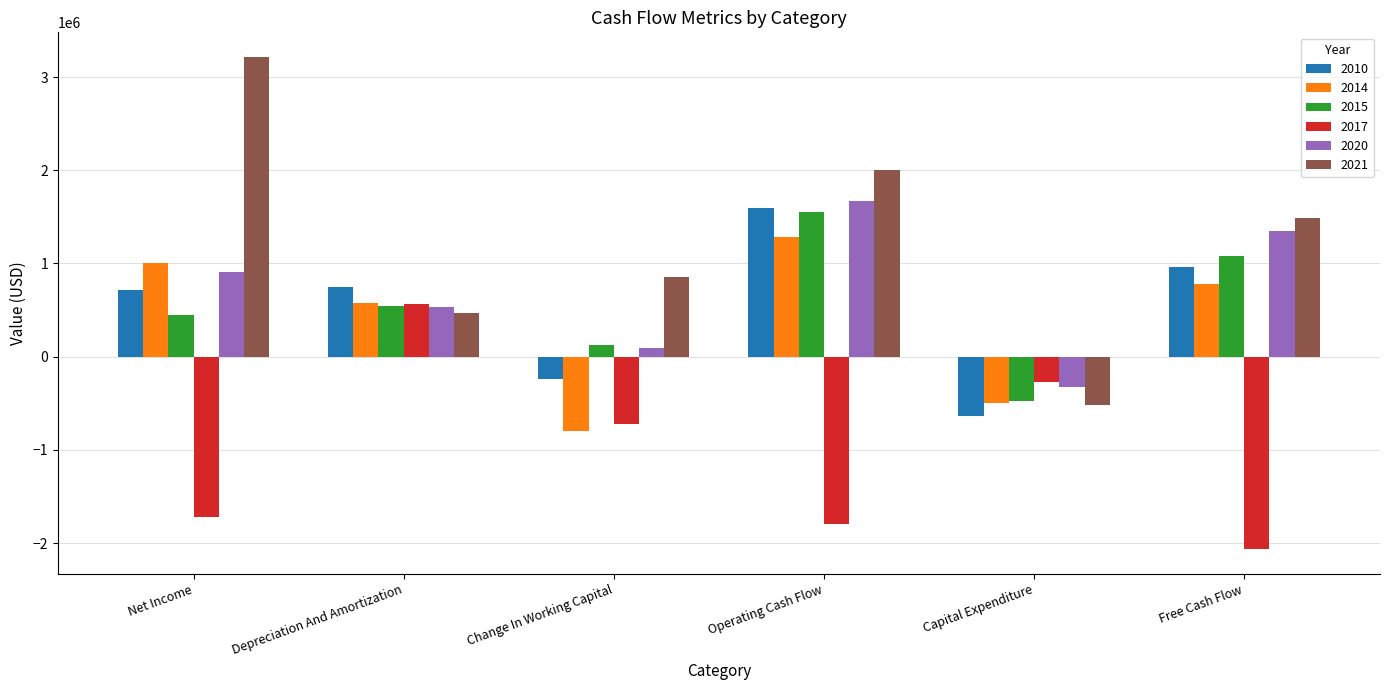

Which series changed the most between Net Income and Free Cash Flow?

2021